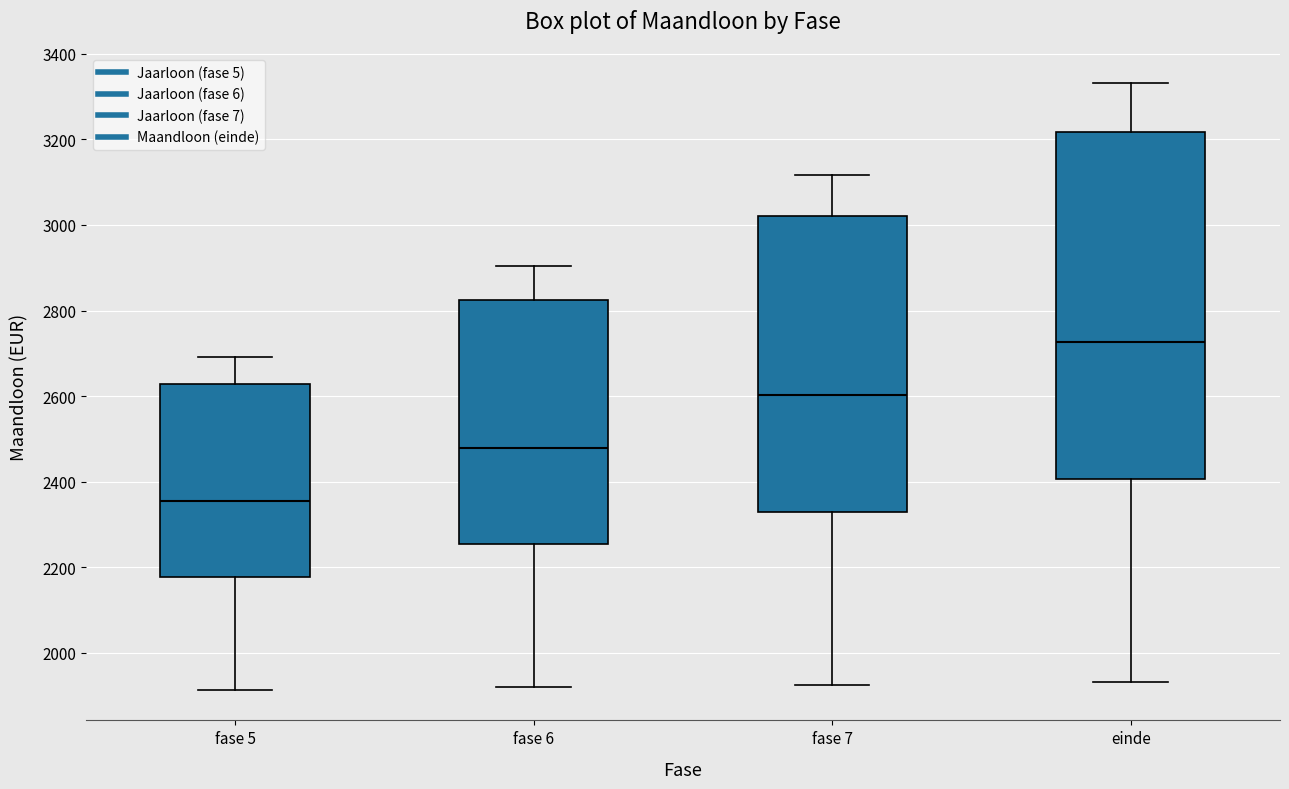

Comparing the boxes themselves (not the whiskers), which one is the tallest?

einde